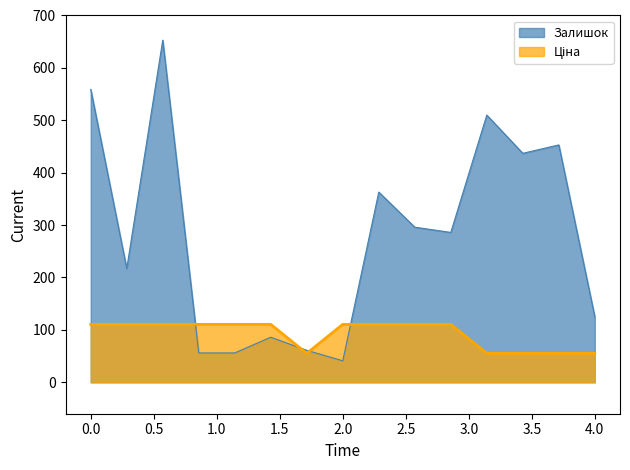

Does the chart display data point markers on the line(s)?

No